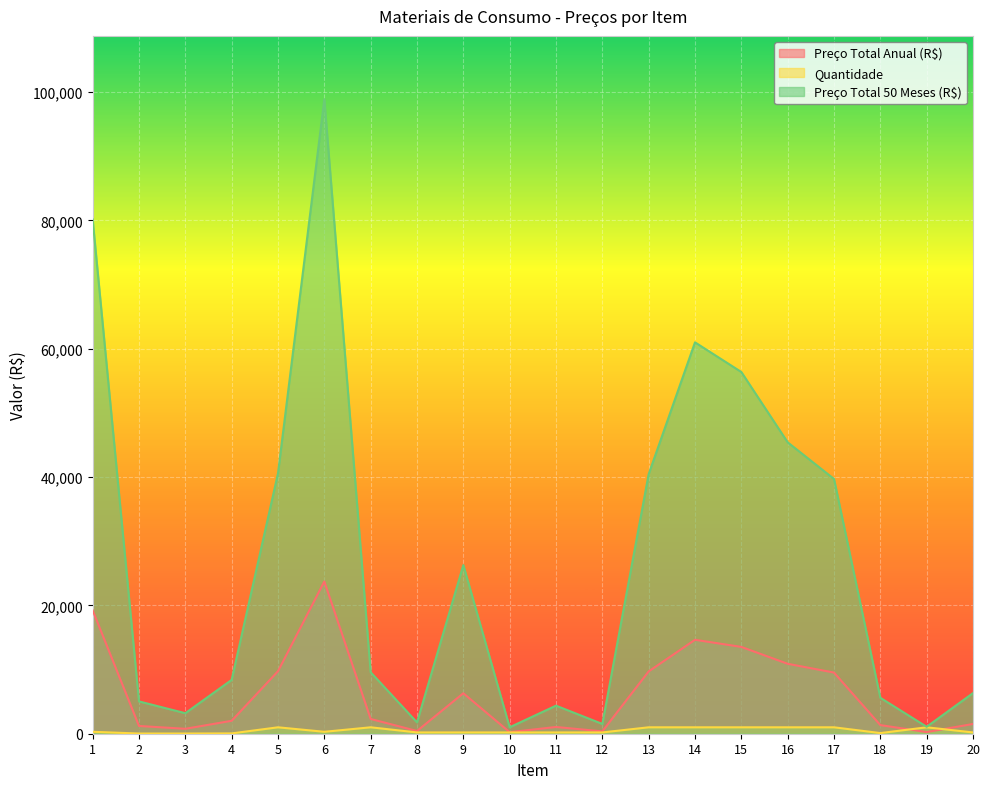

How many data points does each series have?

20